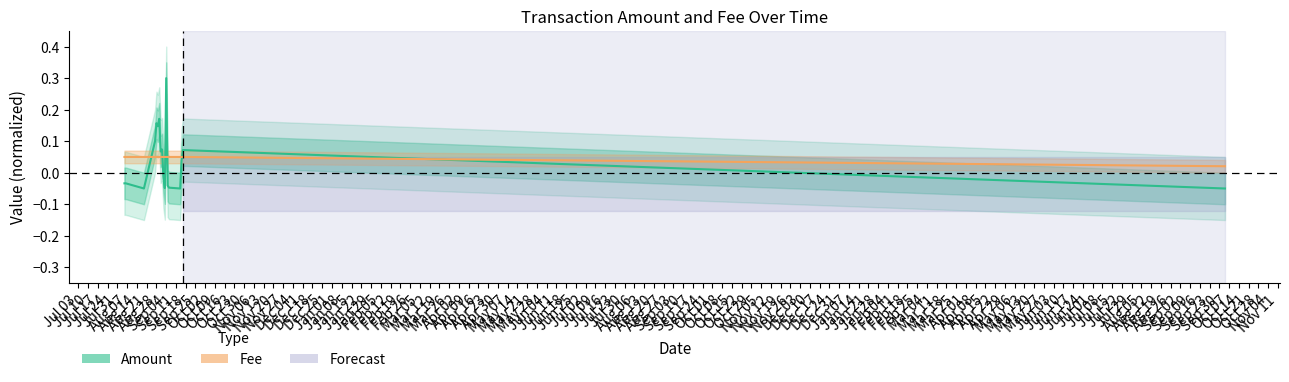

What is the difference between the highest and lowest values at Sep 04?

0.1